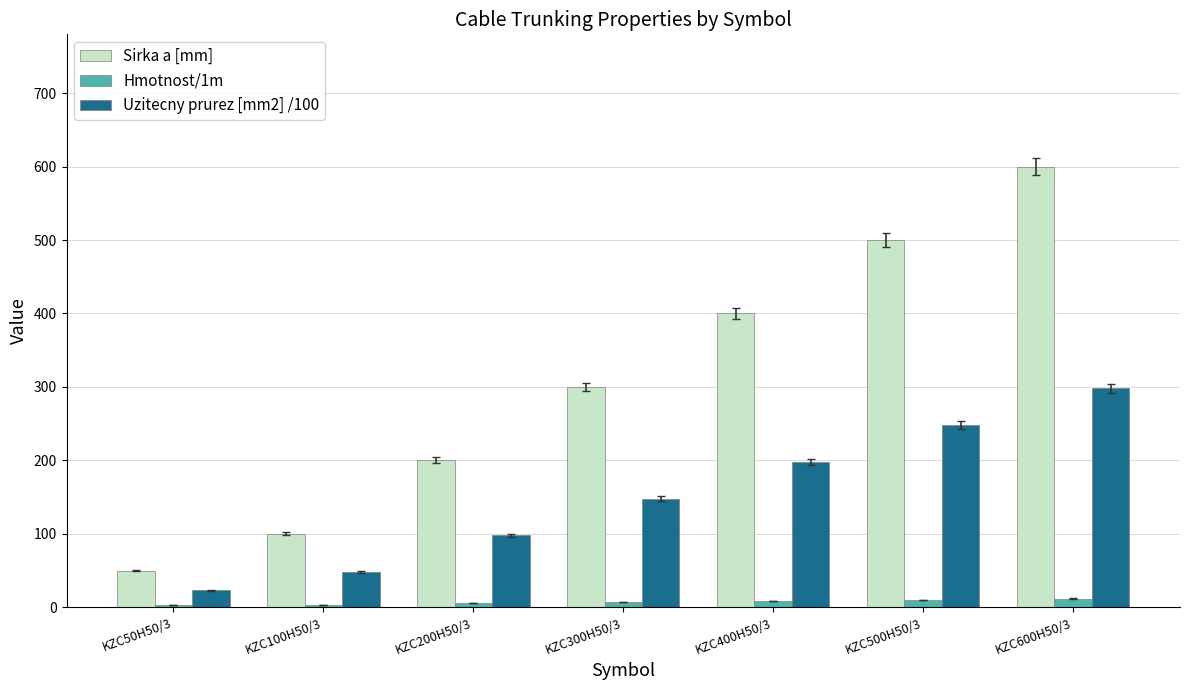

Between KZC200H50/3 and KZC600H50/3, which series saw the biggest shift?

Sirka a [mm]